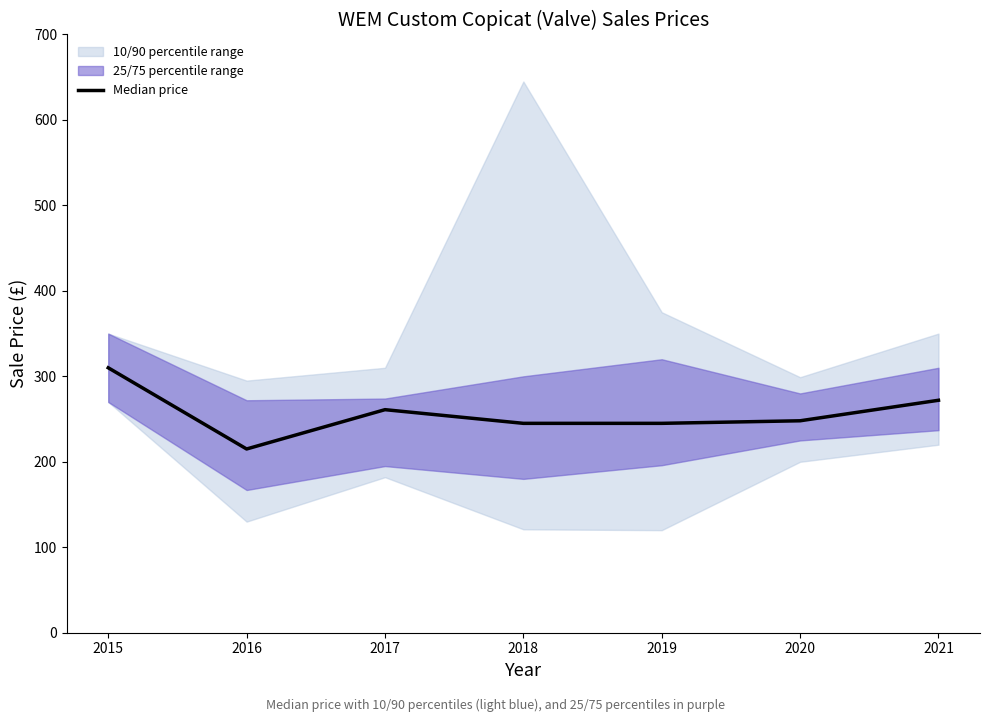

At which category does the chart reach its peak across all series?

2015